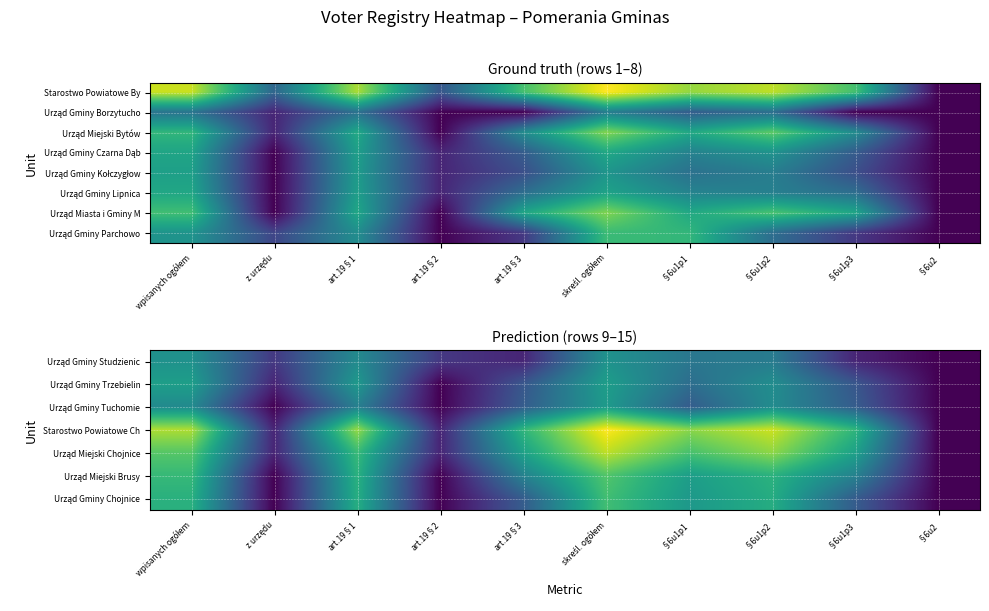

At which category is the sum across all series the highest?

skreśl. ogółem